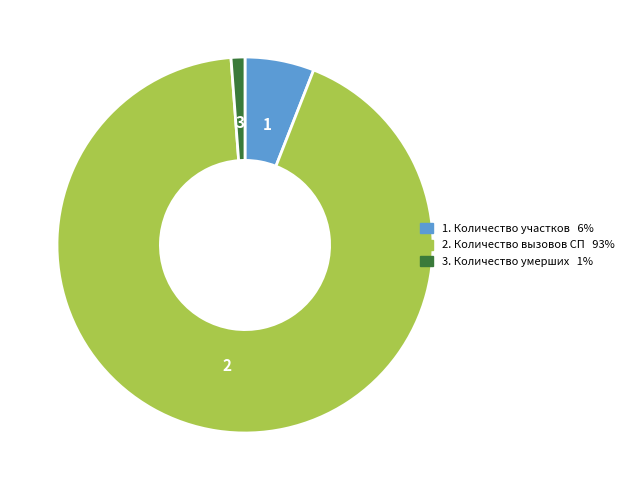

Does any single category account for the majority?

Yes